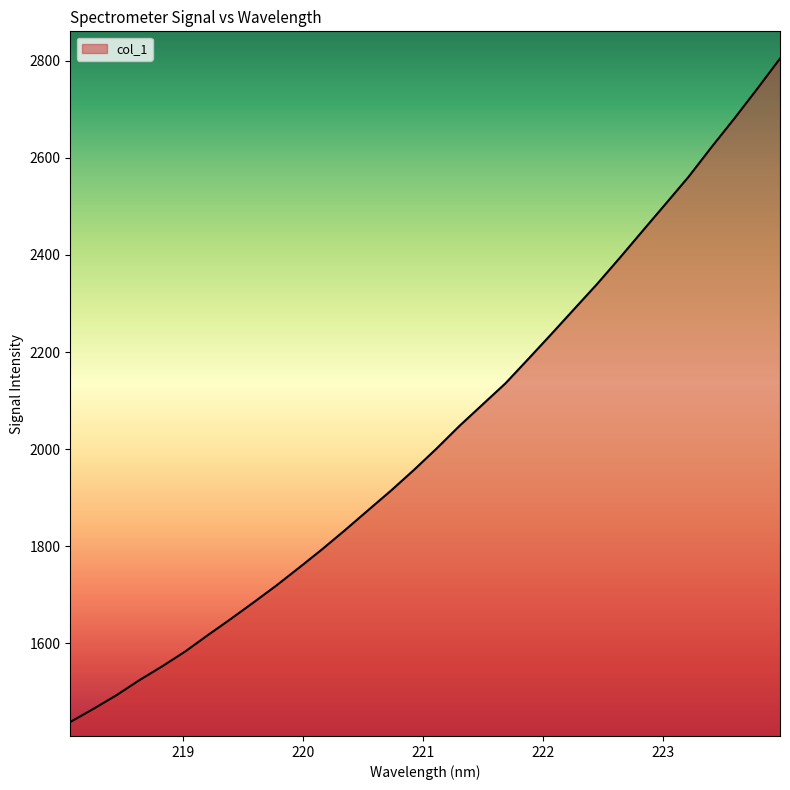

What is the difference between the maximum and minimum values?

1366.7